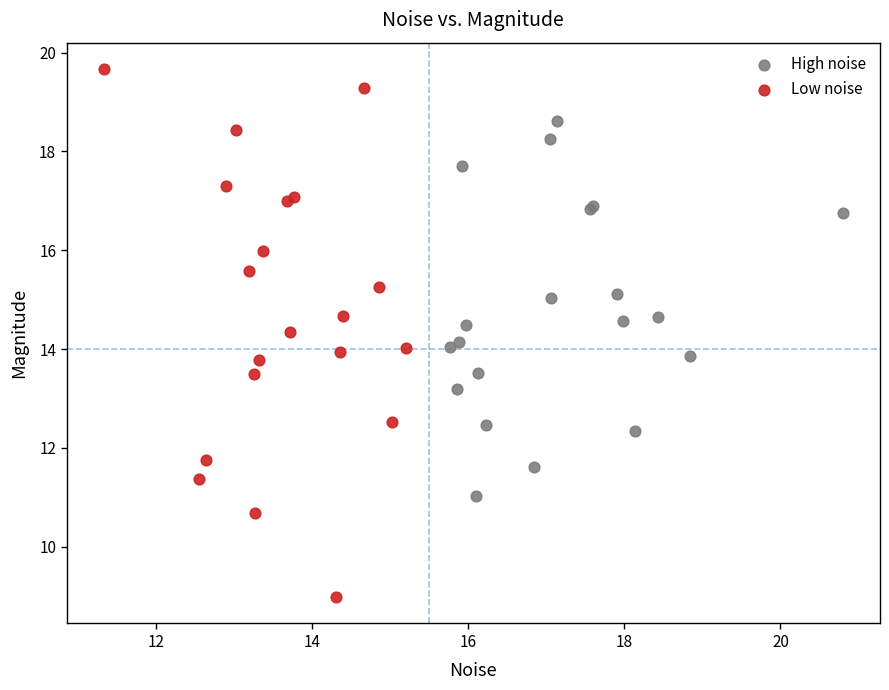

Which series has the largest Y range (max minus min)?

Low noise